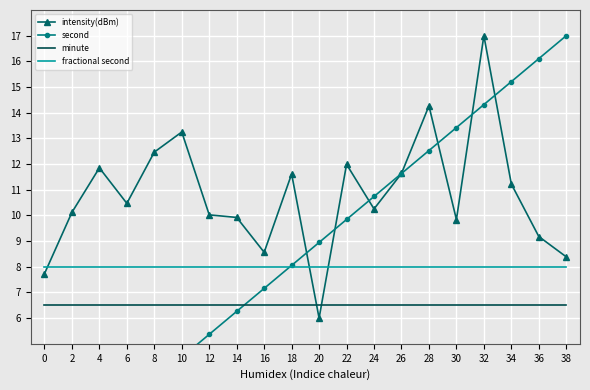

What is the maximum value shown in the chart?

17.0